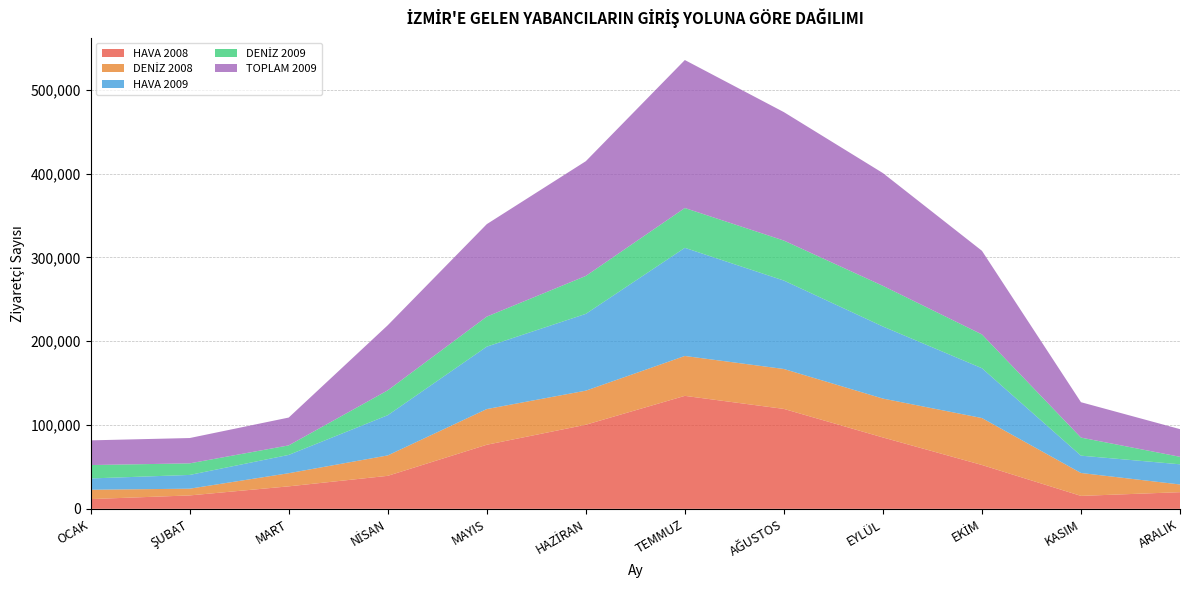

Reading left to right, what are all the values shown in this chart?

HAVA 2008: OCAK=11639	ŞUBAT=16001	MART=26835	NİSAN=39381	MAYIS=76453	HAZİRAN=100337	TEMMUZ=134786	AĞUSTOS=119217	EYLÜL=85156	EKİM=52310	KASIM=15444	ARALIK=19874
DENİZ 2008: OCAK=11146	ŞUBAT=8045	MART=15676	NİSAN=24351	MAYIS=42589	HAZİRAN=40654	TEMMUZ=47599	AĞUSTOS=47635	EYLÜL=46399	EKİM=56020	KASIM=27340	ARALIK=9201
HAVA 2009: OCAK=13464	ŞUBAT=16401	MART=21834	NİSAN=47976	MAYIS=74463	HAZİRAN=91617	TEMMUZ=129009	AĞUSTOS=105494	EYLÜL=85984	EKİM=59434	KASIM=20658	ARALIK=24060
DENİZ 2009: OCAK=15993	ŞUBAT=13810	MART=11358	NİSAN=29674	MAYIS=35841	HAZİRAN=45258	TEMMUZ=47522	AĞUSTOS=47731	EYLÜL=48530	EKİM=40330	KASIM=21559	ARALIK=8948
TOPLAM 2009: OCAK=29457	ŞUBAT=30211	MART=33192	NİSAN=77650	MAYIS=110304	HAZİRAN=136875	TEMMUZ=176531	AĞUSTOS=153225	EYLÜL=134514	EKİM=99764	KASIM=42217	ARALIK=33008